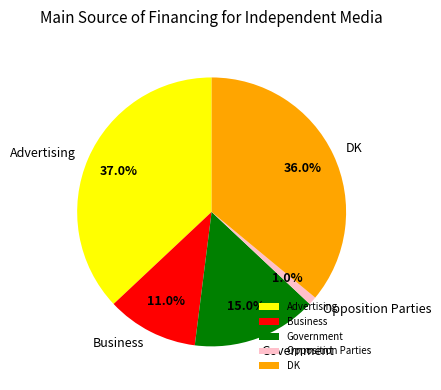

Between Government and Business, which is larger?

Government